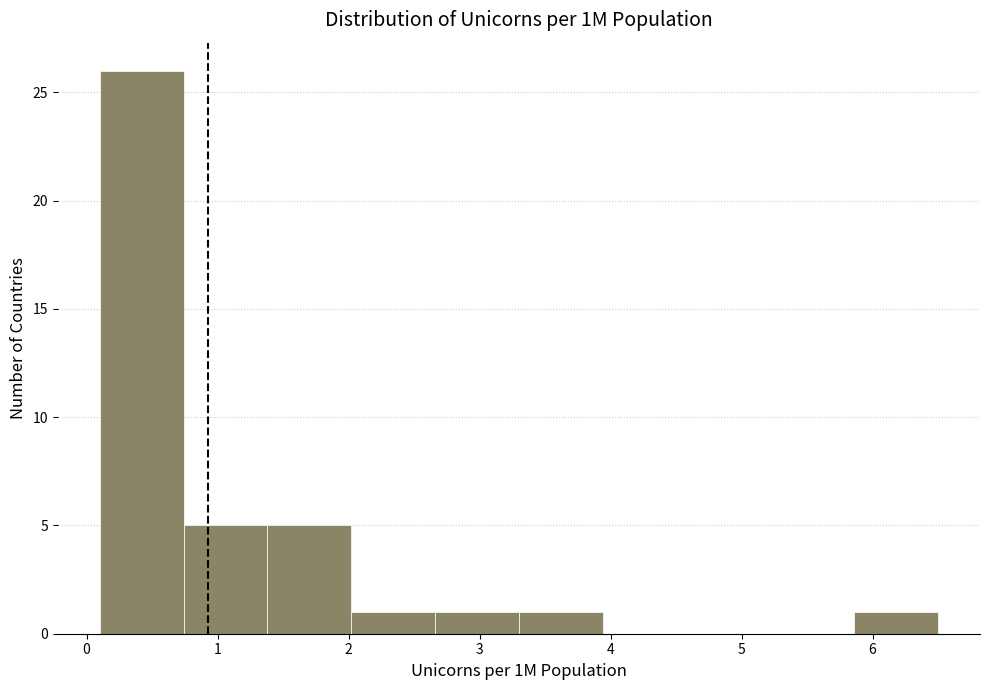

What is the height of the bar covering 0.74 to 1.38 on the x-axis? Neither the bar edges nor the heights are printed on the chart, so give them approximately, as read against the axes.

5